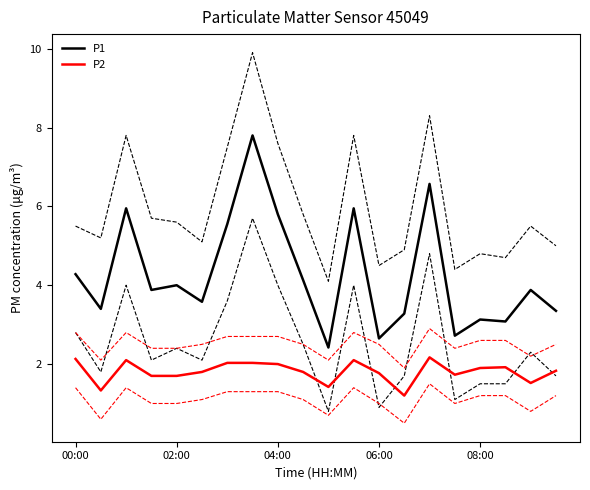

What is the sum of all P2 values?

36.2